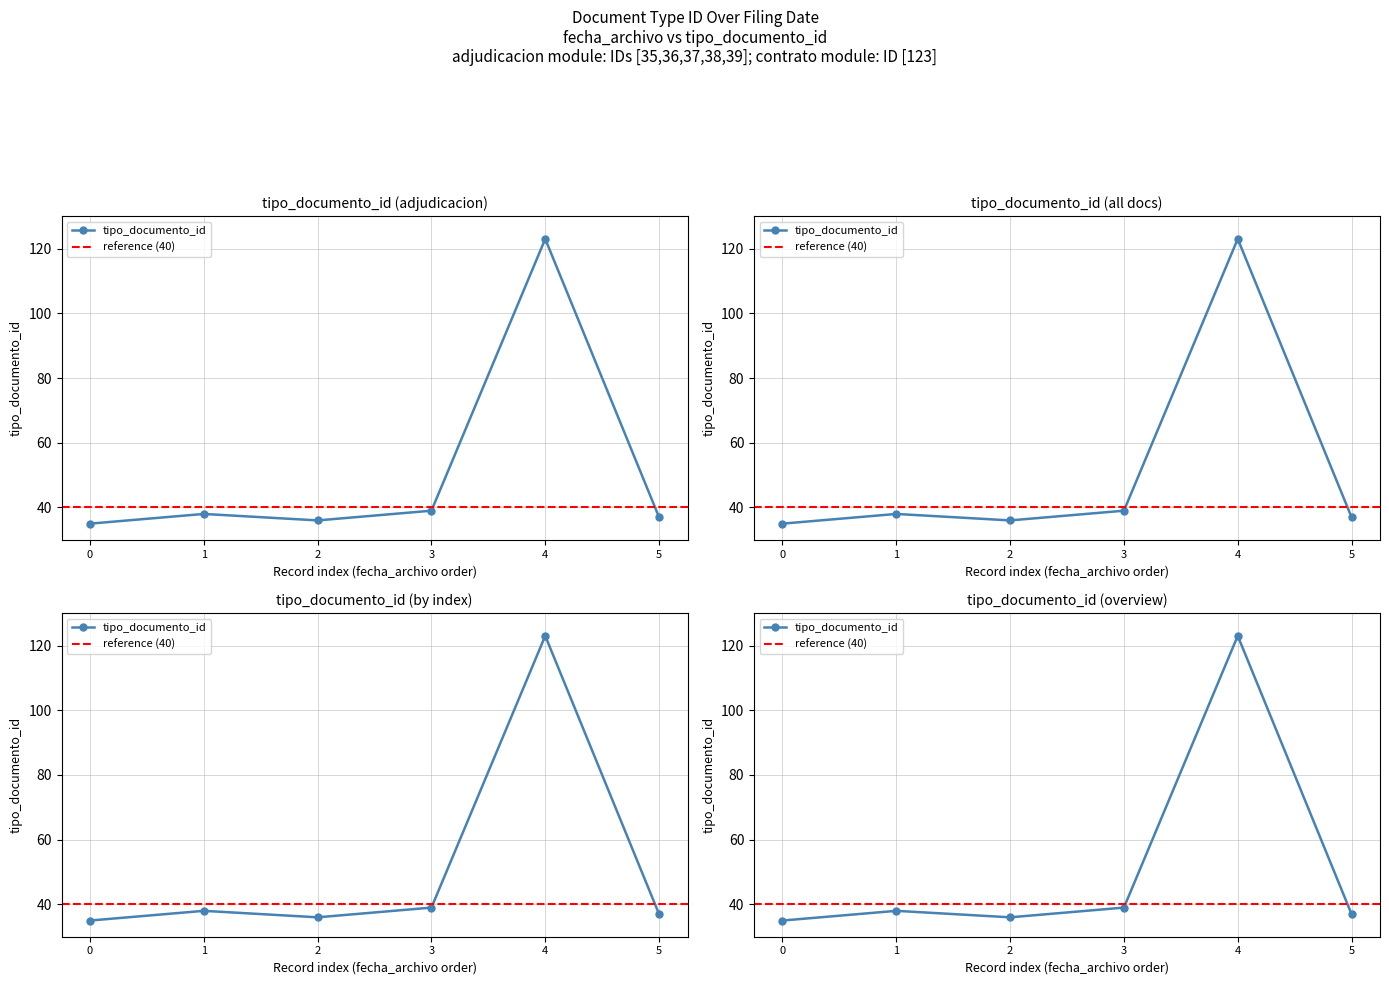

True or false: the data shows 11 at 2.

False